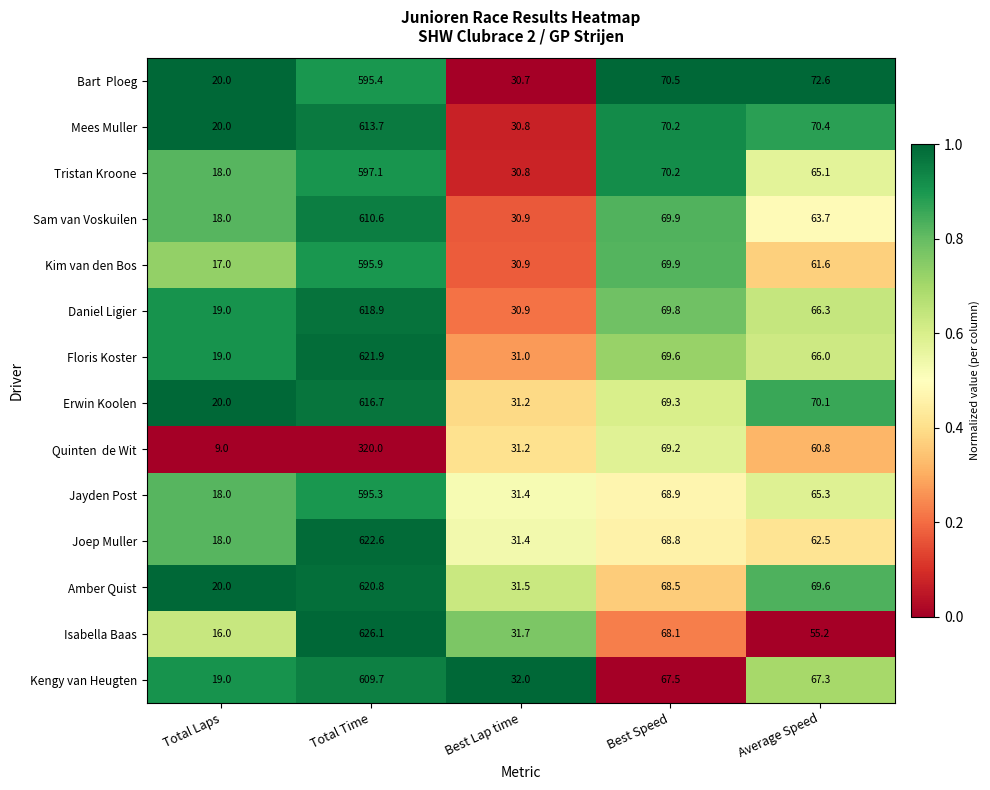

Which series has the largest total across all categories?

Amber Quist